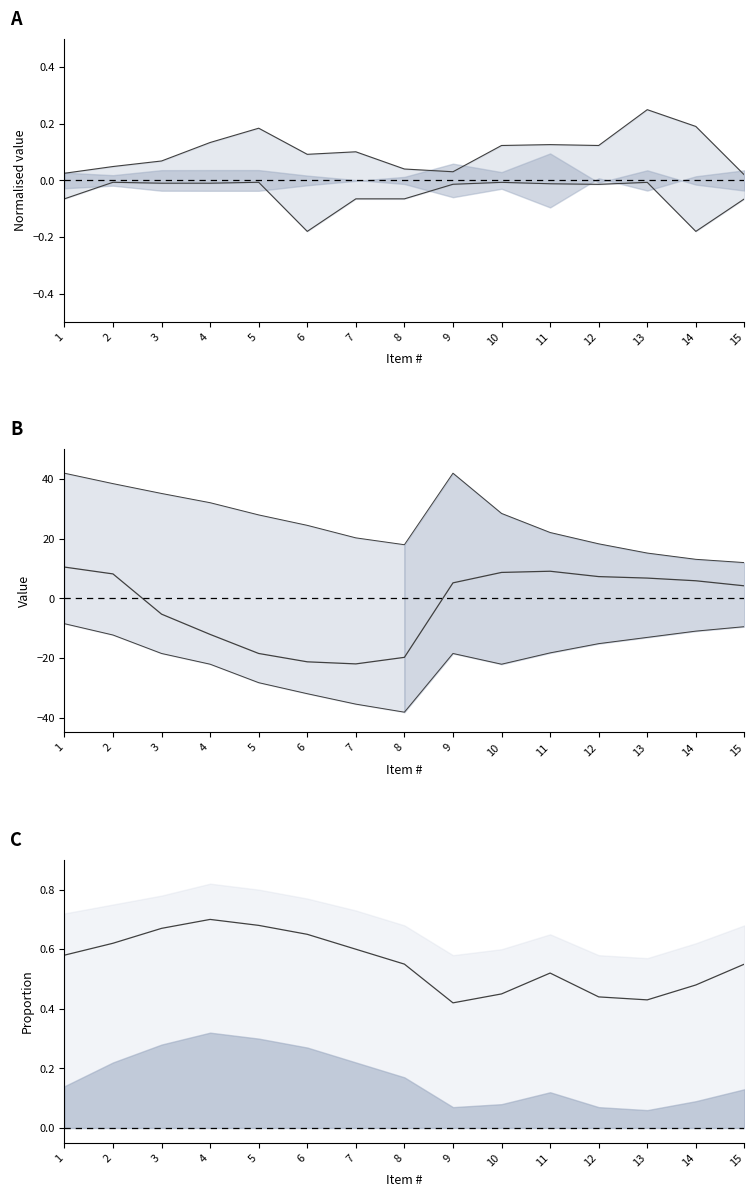

Which category has the highest value in the upper bound series?

13